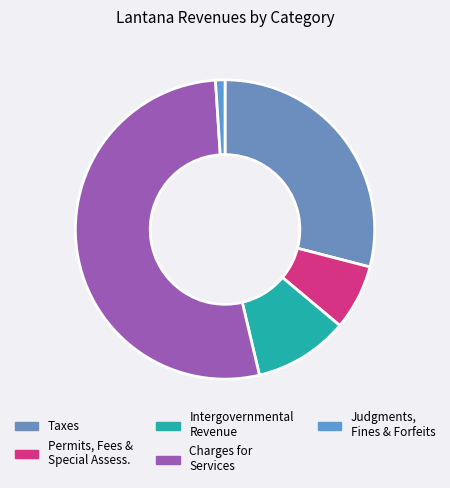

How many segments does this pie chart have?

5